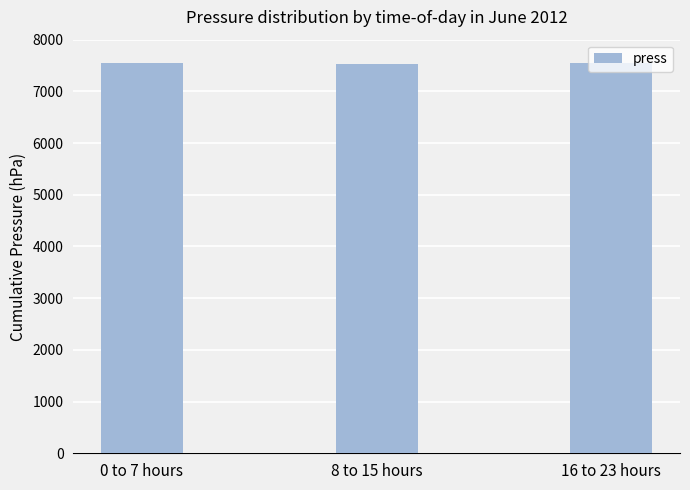

What is the smallest value displayed?

7535